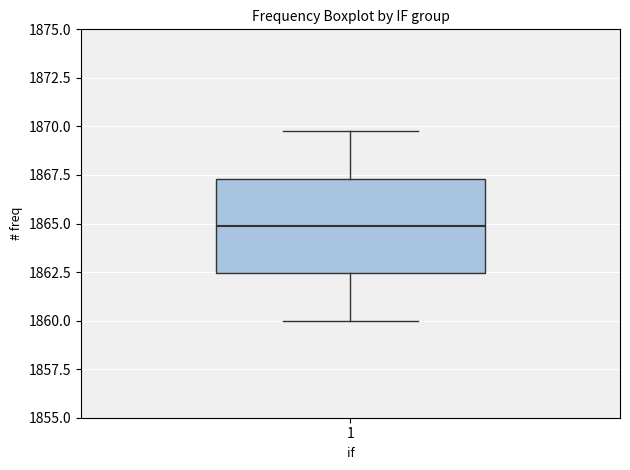

Where does the upper whisker of the box at x = 1 end on the y-axis? The values are not printed on the chart, so give them approximately, as read against the axis.

1870.0